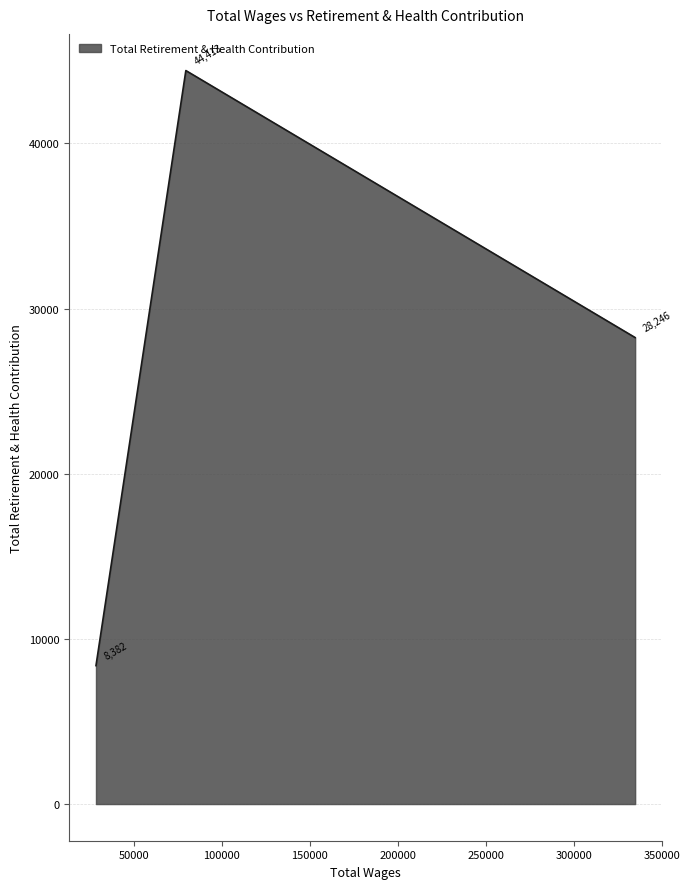

What is the smallest value displayed?

8382